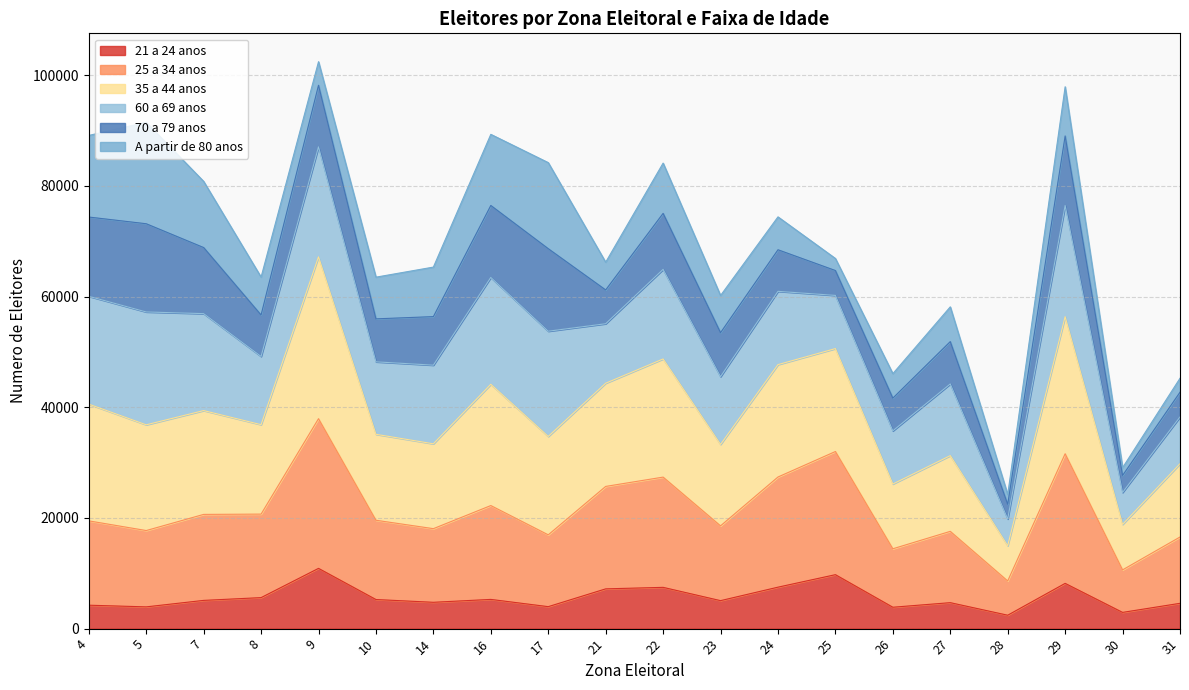

What is the highest value of the 21 a 24 anos series?

10890